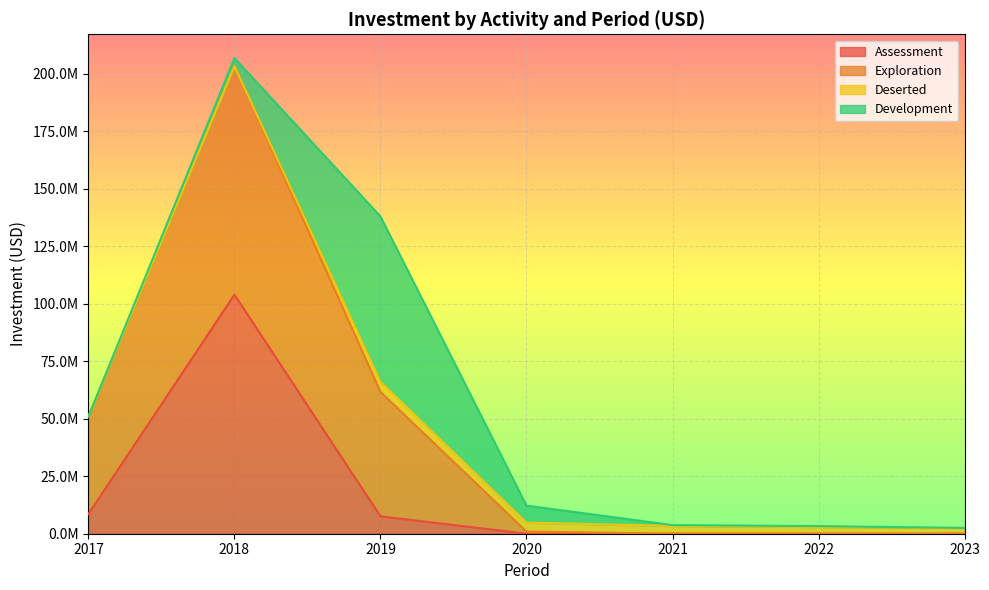

Which series has the largest total across all categories?

Exploration